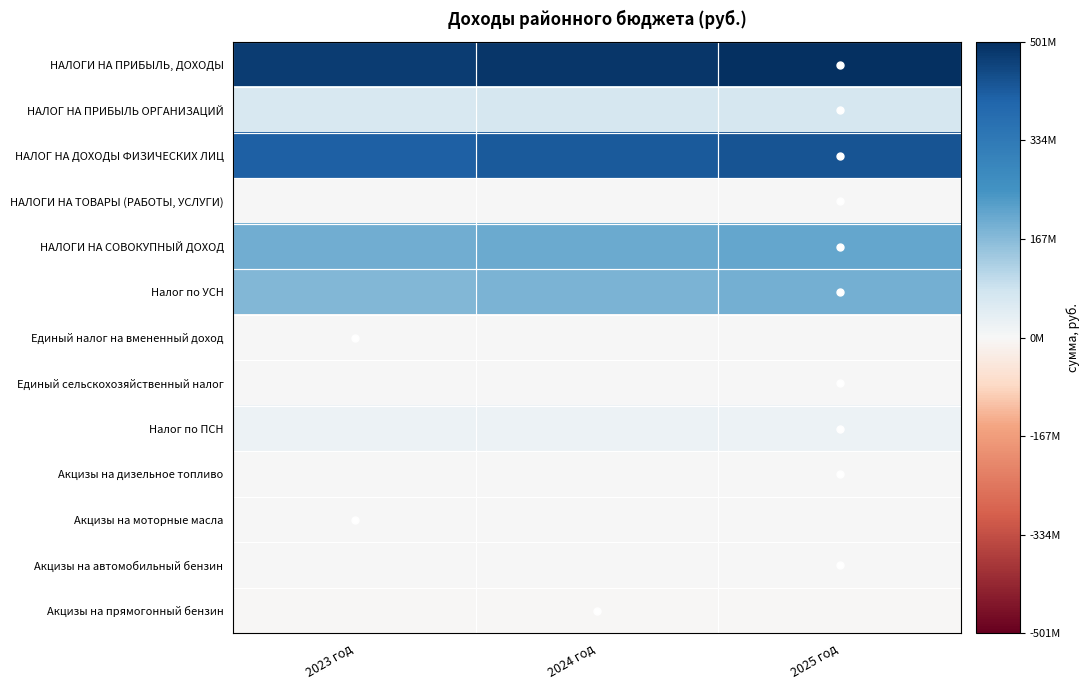

At how many categories does at least one series exceed 65503748?

3